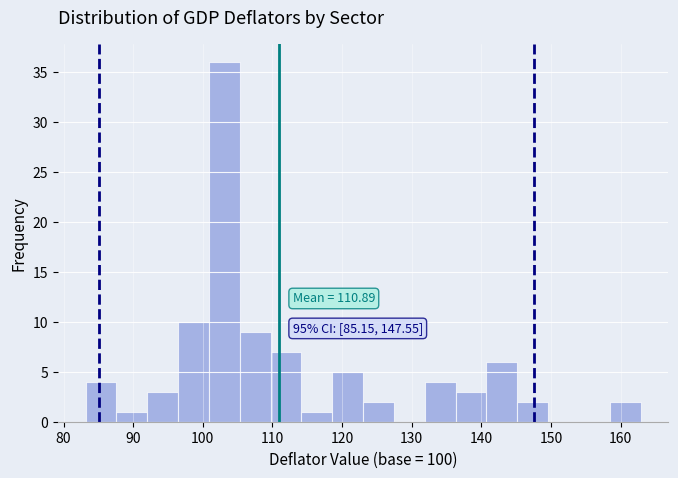

Over which range of the x-axis is the bar tallest?

101 to 105